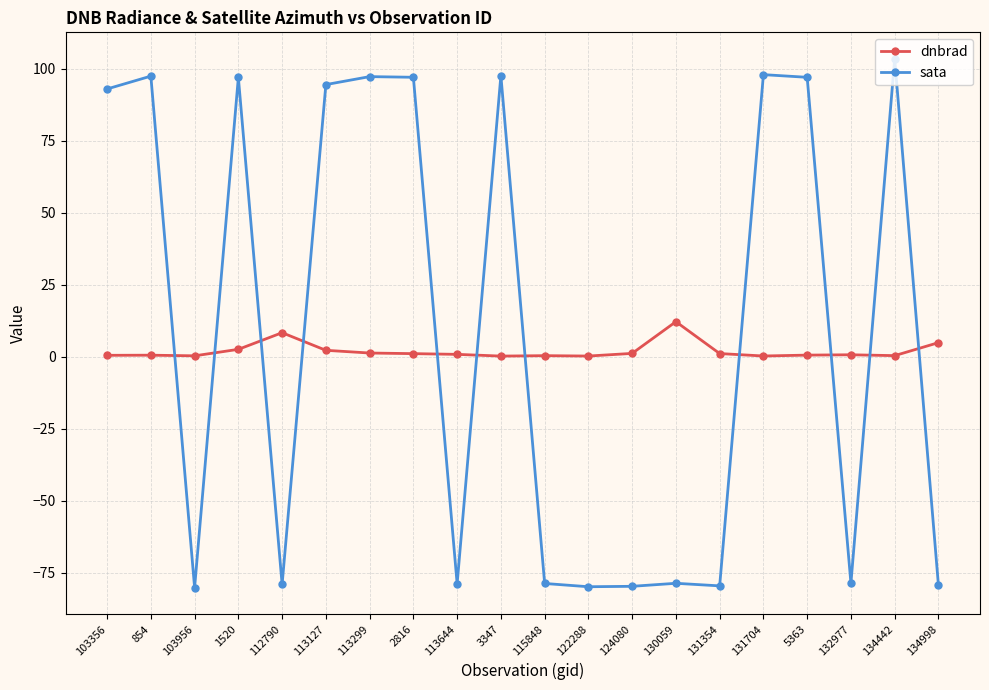

How many values in the sata series exceed 93?

10